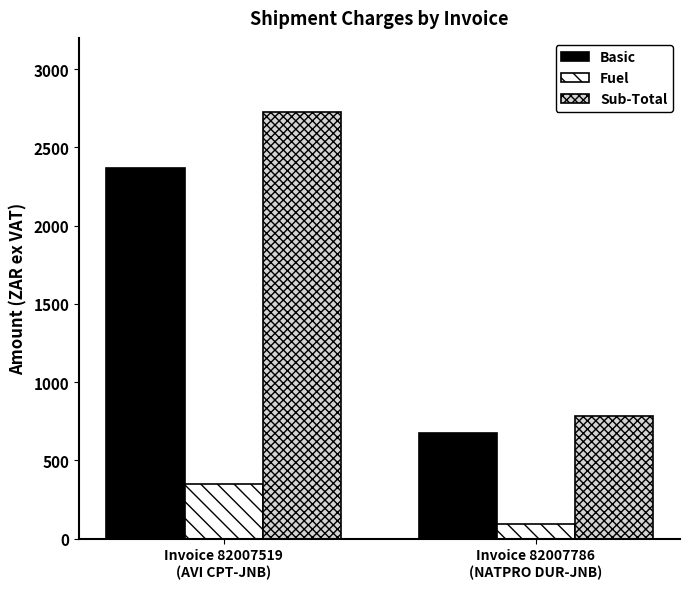

Read the Sub-Total value at Invoice 82007786
(NATPRO DUR-JNB).

782.2